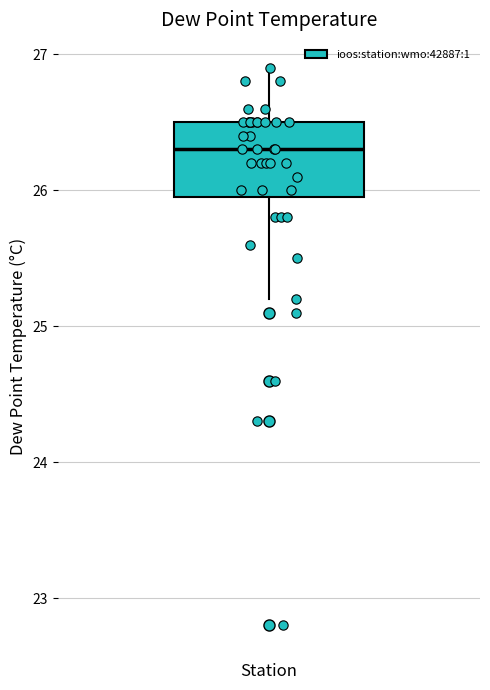

Read this box plot against the y-axis: the position of the median line, the range covered by the box, and the ends of both whiskers. The values are not printed on the chart, so give them approximately, as read against the axis.

median 26.3, box 26.0 to 26.5, whiskers 25.2 to 26.9